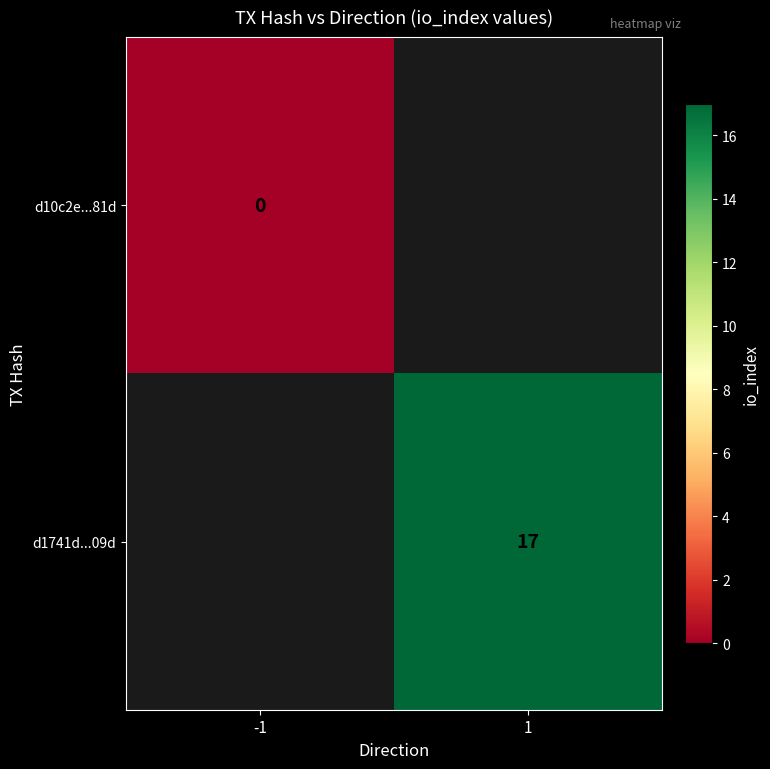

Is the value of d10c2e...81d at -1 greater than the value of d1741d...09d at 1?

No